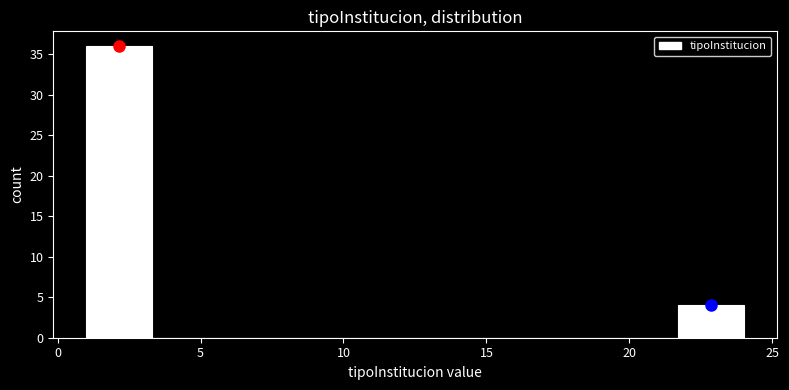

Reading left to right, transcribe this chart: for each bar, give the range it covers on the x-axis and its height. Neither the bar edges nor the heights are printed on the chart, so give them approximately, as read against the axes.

1.0 to 3.3: 36
3.3 to 5.6: 0
5.6 to 7.9: 0
7.9 to 10.2: 0
10.2 to 12.5: 0
12.5 to 14.8: 0
14.8 to 17.1: 0
17.1 to 19.4: 0
19.4 to 21.7: 0
21.7 to 24.0: 4